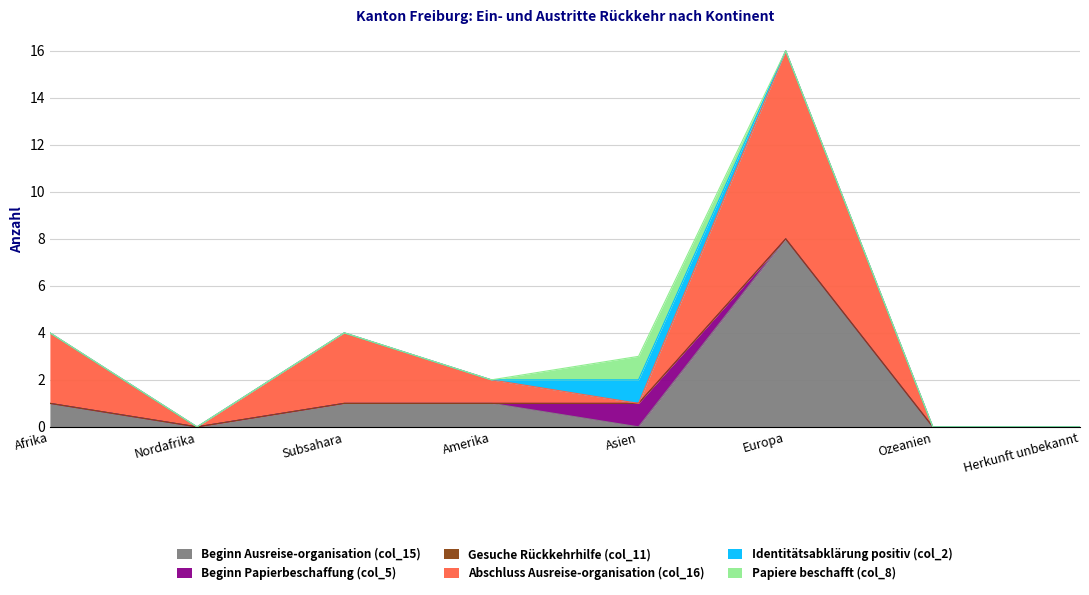

Reading right to left, extract all data points from this chart.

Beginn Ausreise-organisation (col_15): 0	0	8	0	1	1	0	1
Beginn Papierbeschaffung (col_5): 0	0	0	1	0	0	0	0
Gesuche Rückkehrhilfe (col_11): 0	0	0	0	0	0	0	0
Abschluss Ausreise-organisation (col_16): 0	0	8	0	1	3	0	3
Identitätsabklärung positiv (col_2): 0	0	0	1	0	0	0	0
Papiere beschafft (col_8): 0	0	0	1	0	0	0	0